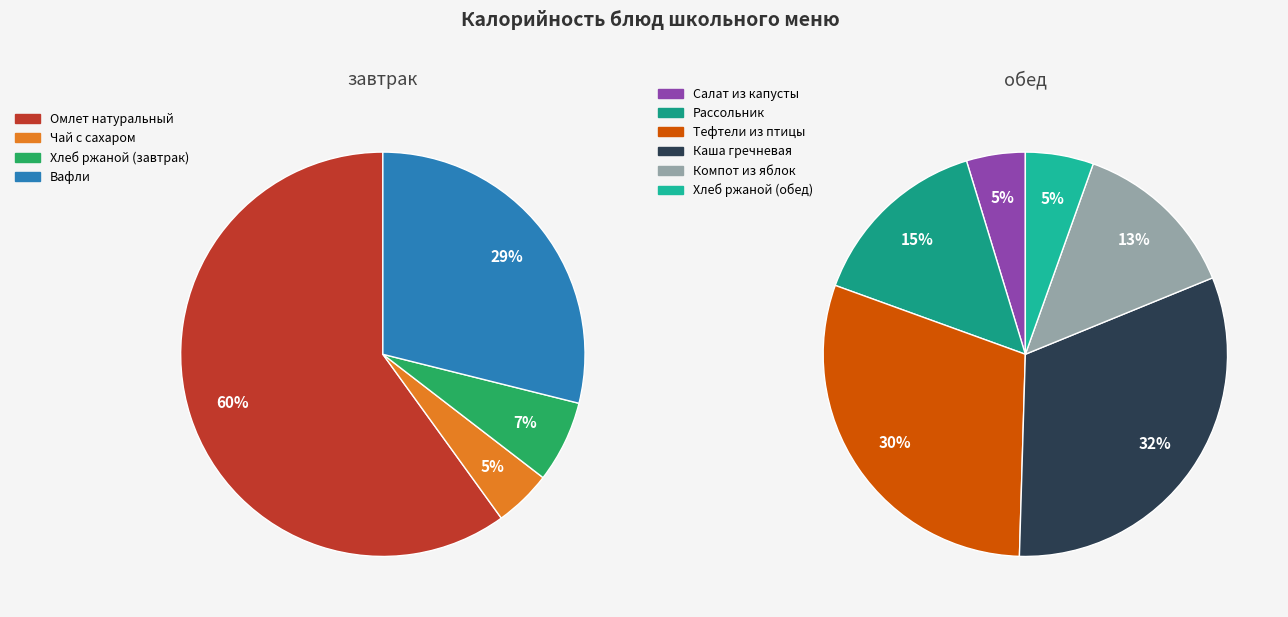

Count the number of slices in the pie.

10